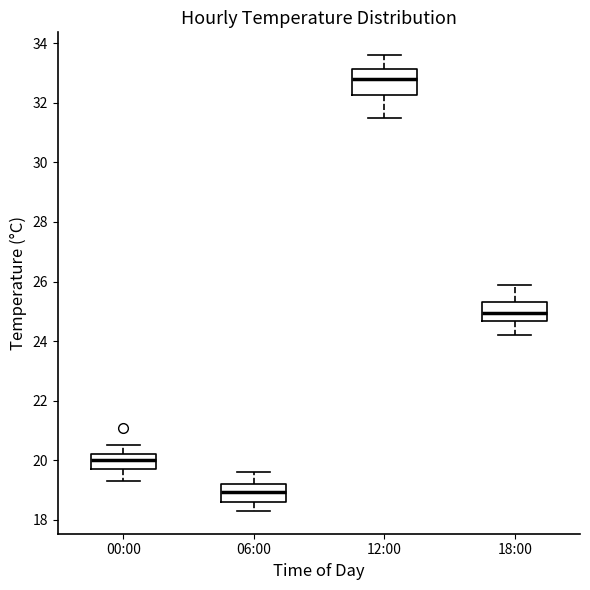

Which box's median line is the lowest?

06:00